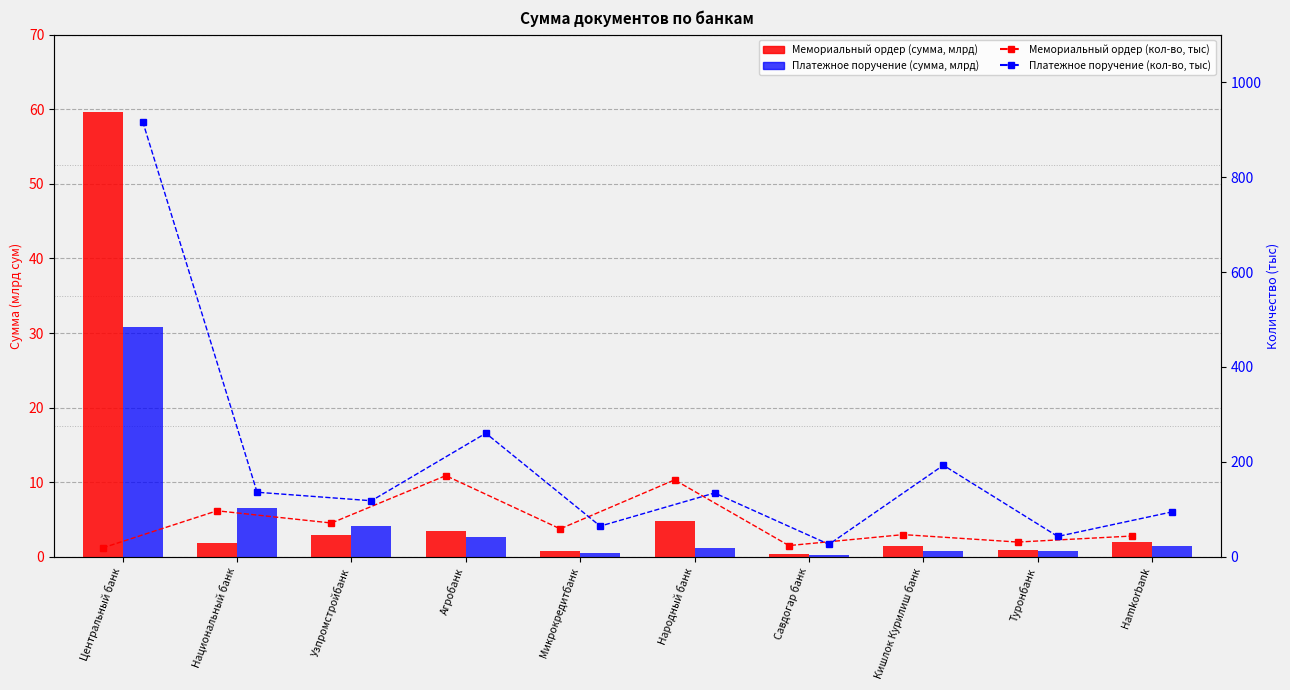

What is the average value of the Платежное поручение (тыс шт) series?

198.8